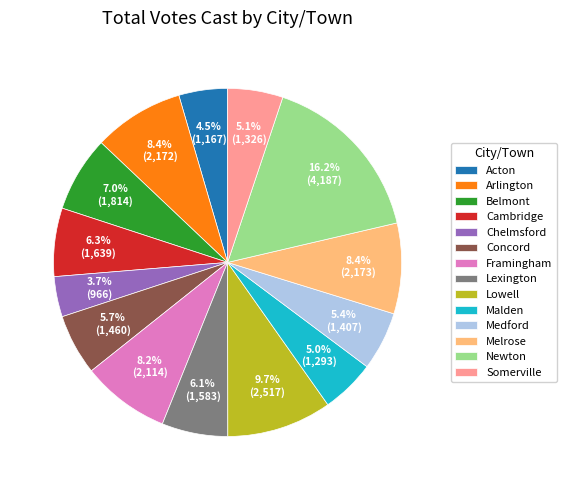

Approximately how many times larger is the value at Framingham compared to Belmont?

1.2